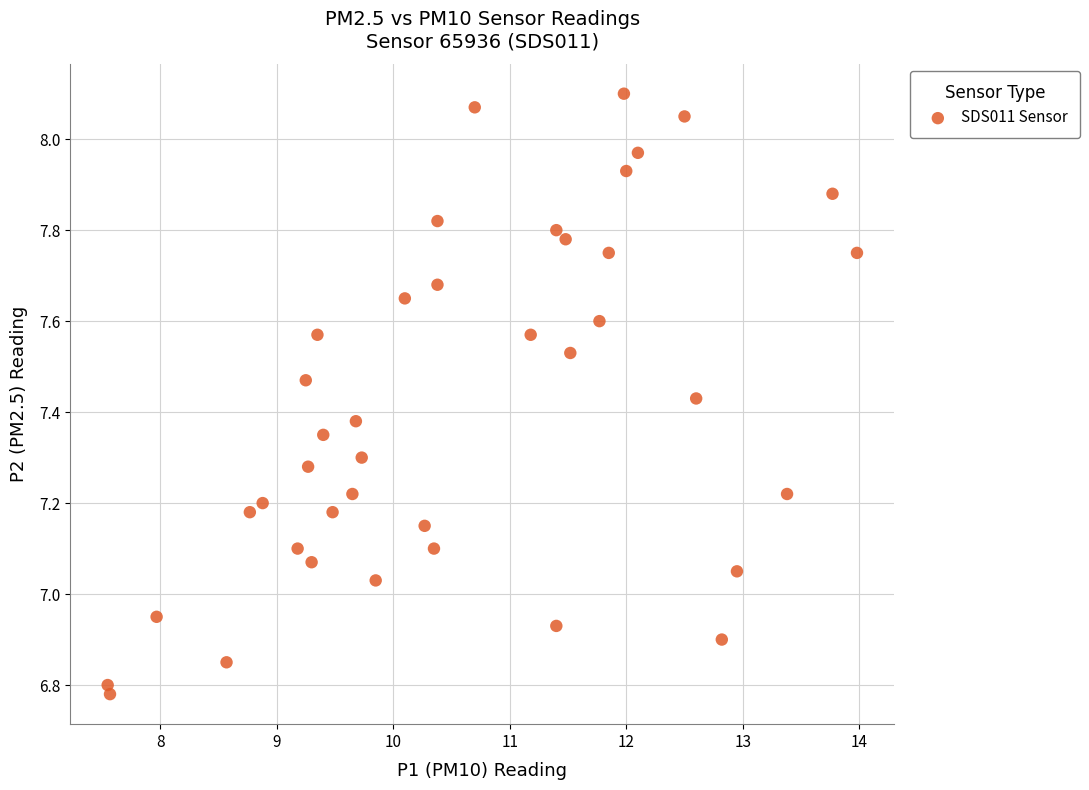

What is the range of Y values (max minus min)?

1.3